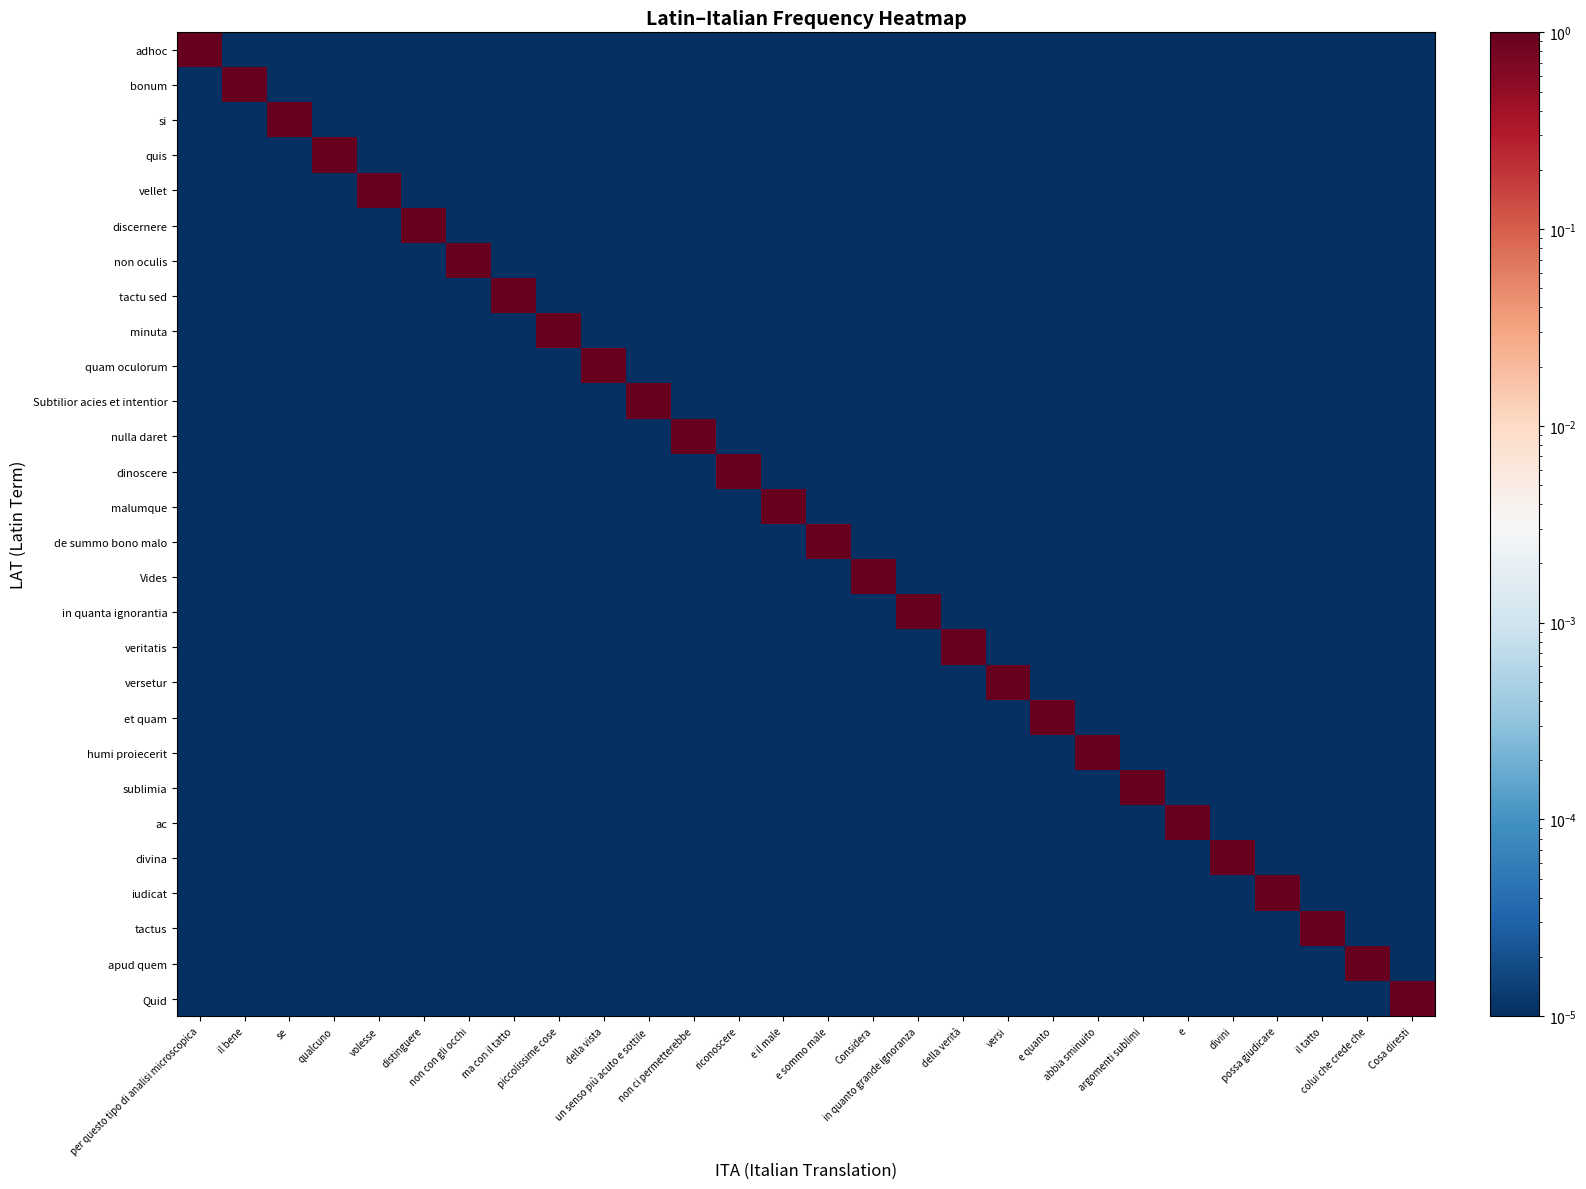

At which category is the sum across all series the highest?

per questo tipo di analisi microscopica